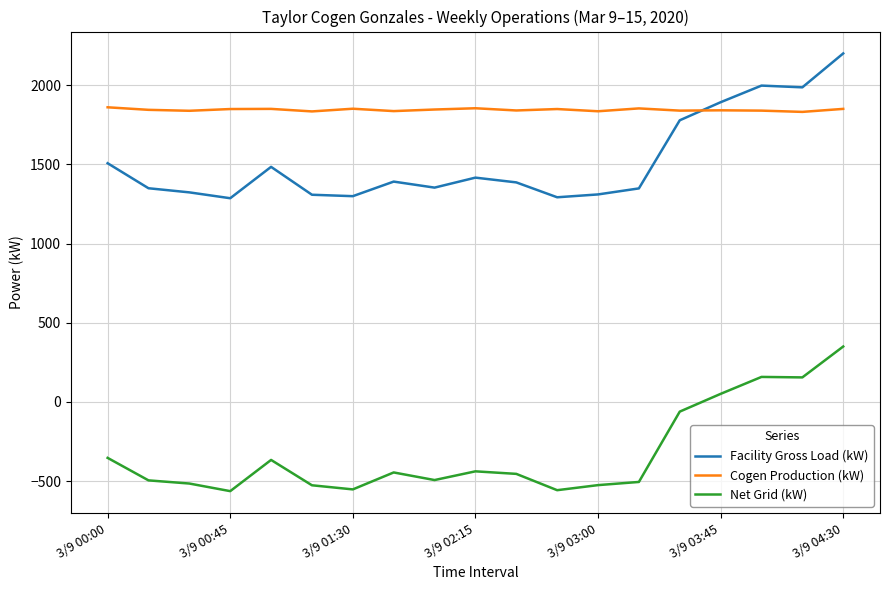

What is the minimum value for Net Grid (kW)?

-563